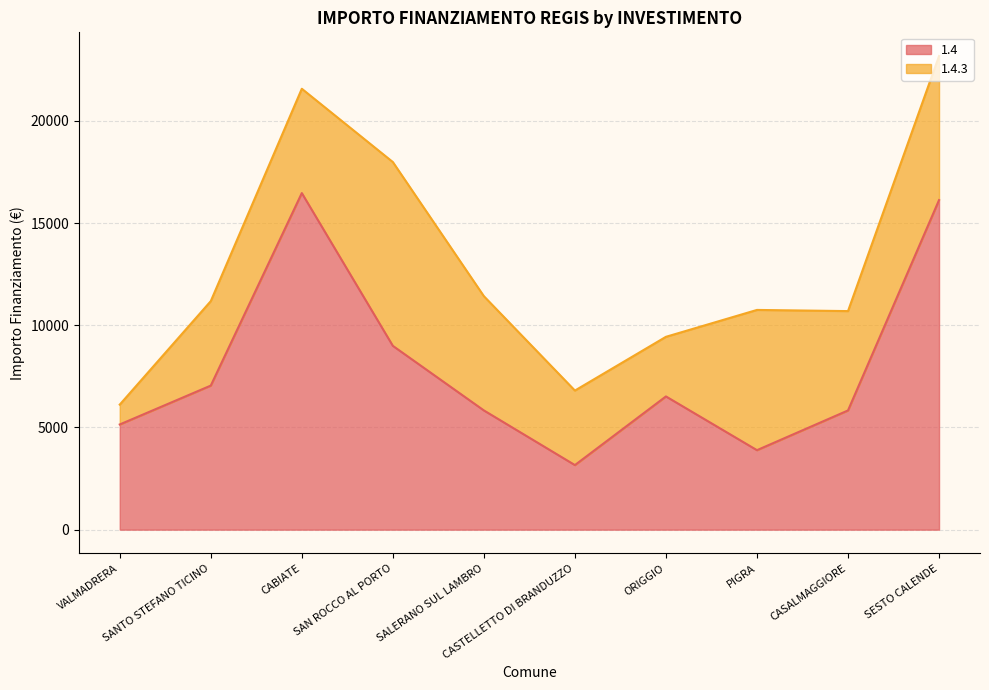

List the labels in order of value, largest first.

CABIATE, SESTO CALENDE, SAN ROCCO AL PORTO, SANTO STEFANO TICINO, ORIGGIO, SALERANO SUL LAMBRO, CASALMAGGIORE, VALMADRERA, PIGRA, CASTELLETTO DI BRANDUZZO